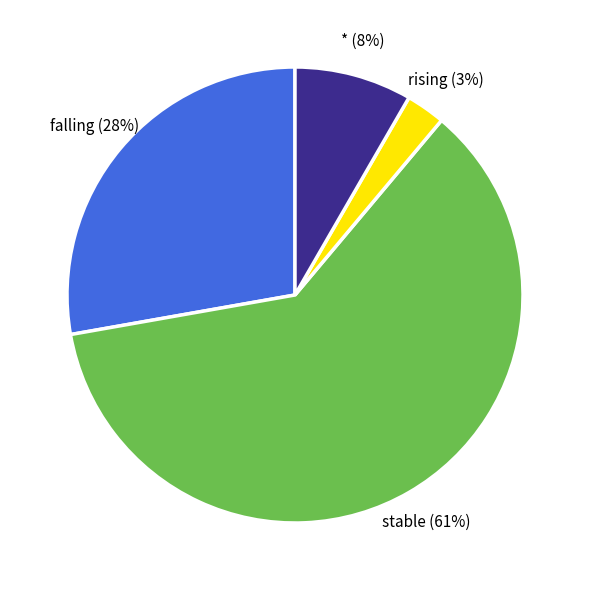

To the nearest percent, what portion does falling represent?

28%